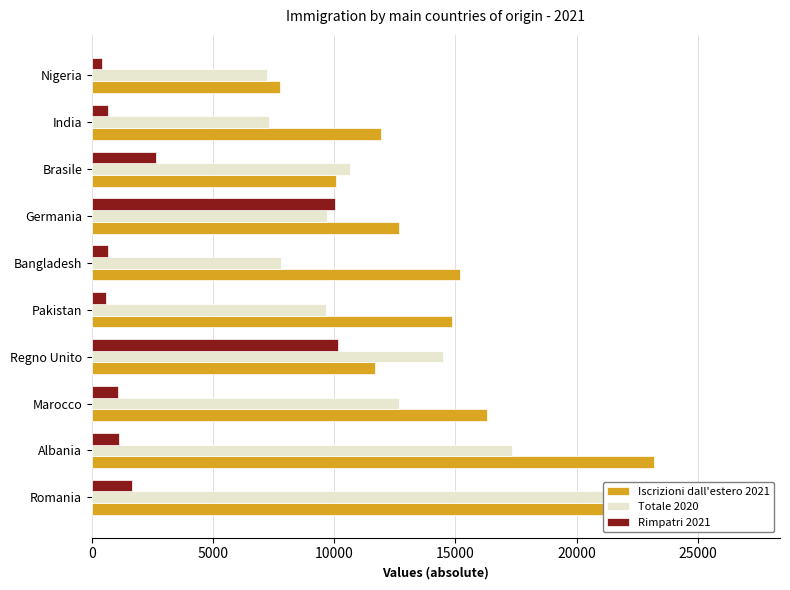

Read the Iscrizioni dall'estero 2021 value at Regno Unito.

11666